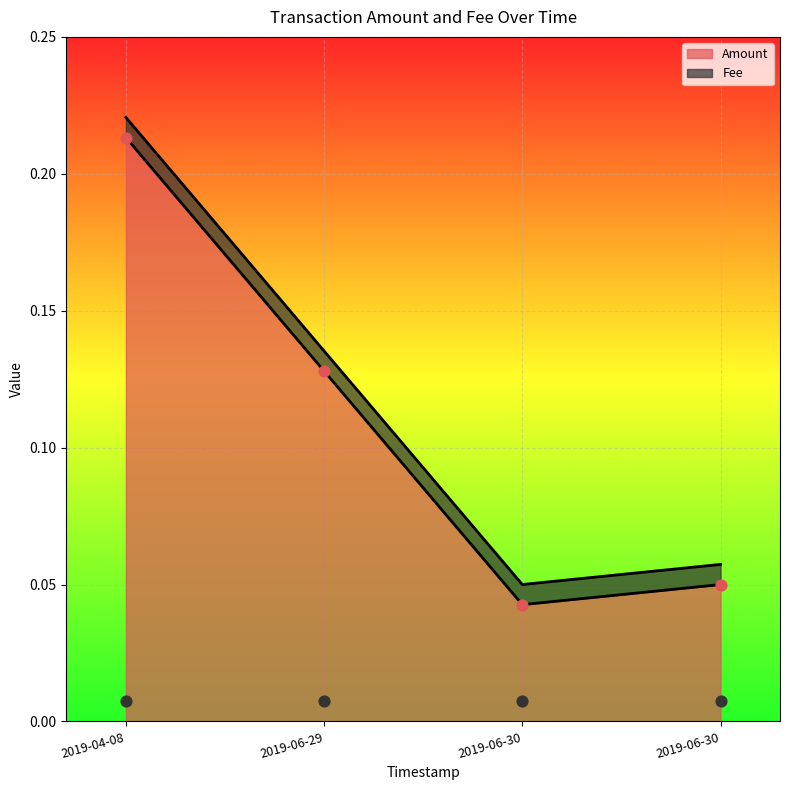

What is the change in value from 2019-06-29 to 2019-06-30?

-0.1